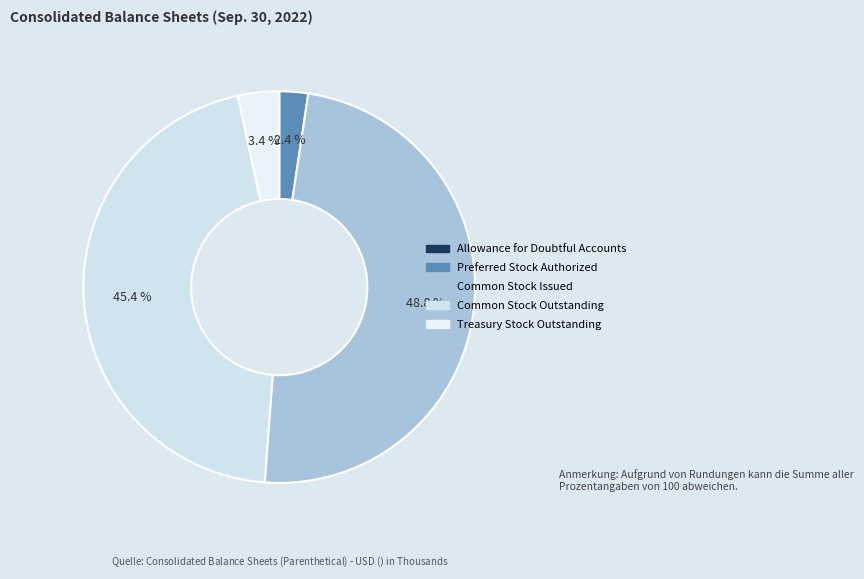

How many slices are in this pie chart?

5